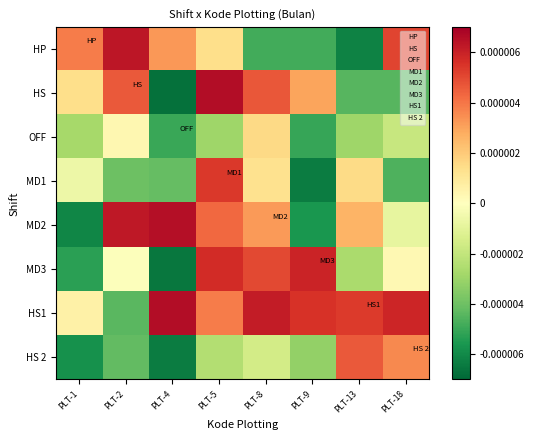

At how many categories does at least one series exceed 0?

8